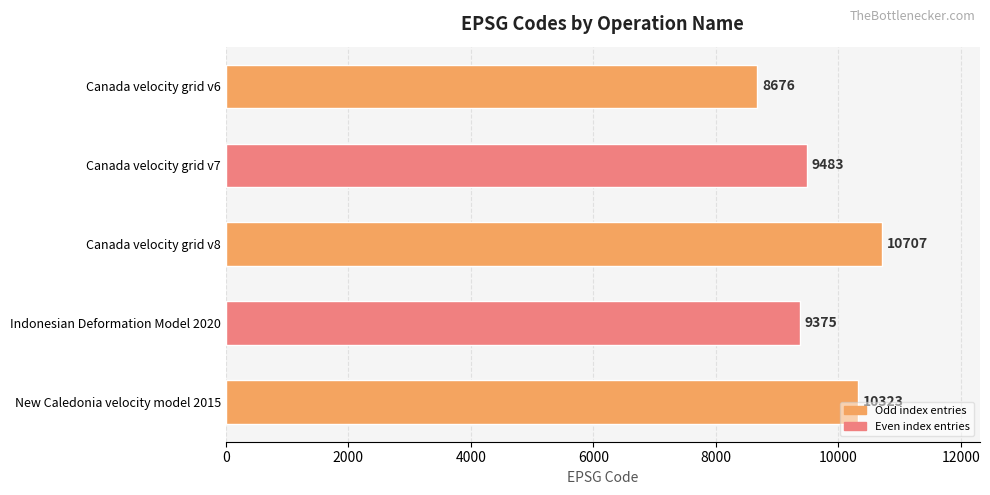

List the labels in order of value, largest first.

Canada velocity grid v8, New Caledonia velocity model 2015, Canada velocity grid v7, Indonesian Deformation Model 2020, Canada velocity grid v6